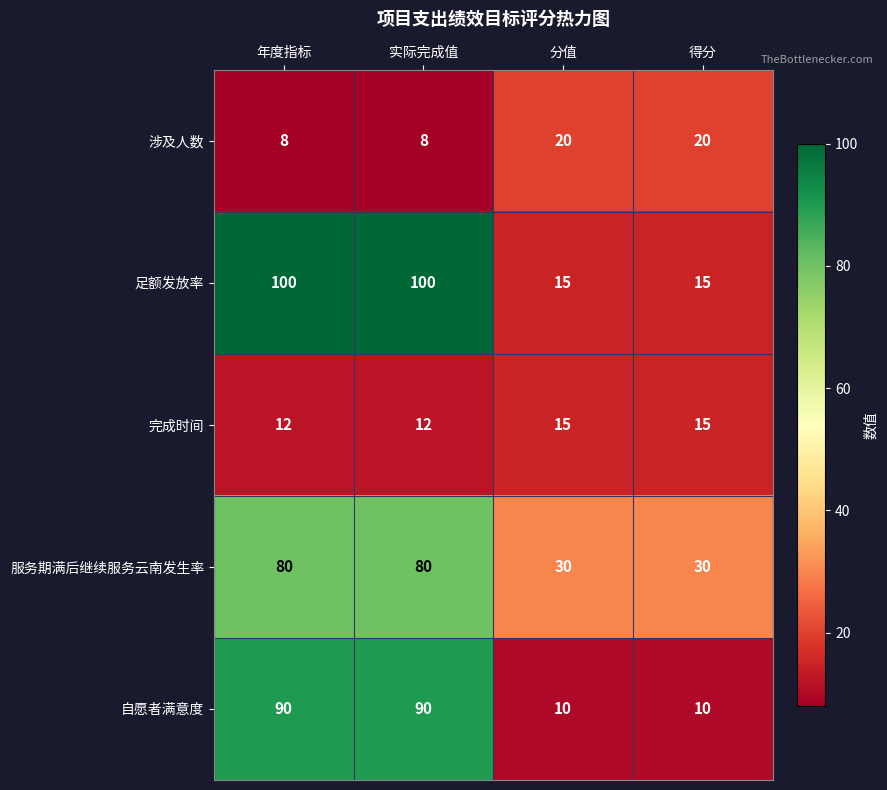

What is the sum of all 完成时间 values?

54